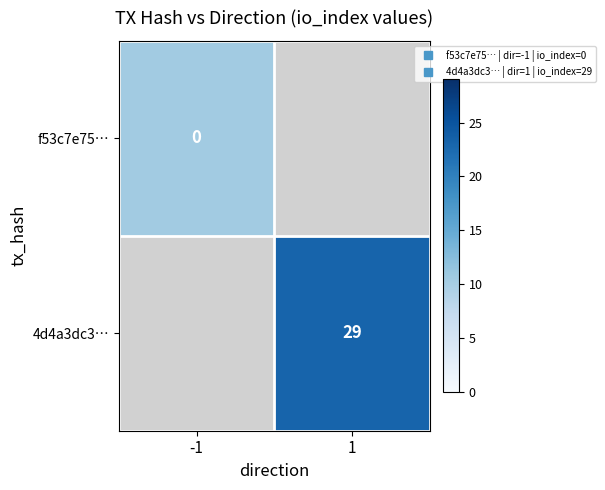

Which series has the largest total across all categories?

4d4a3dc3…